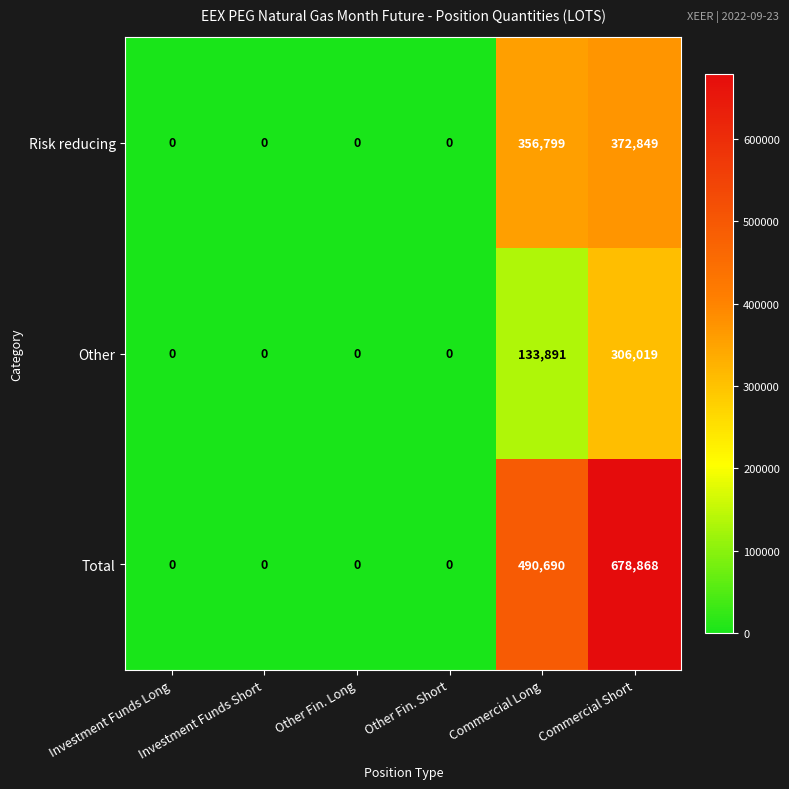

At how many categories does at least one series exceed 390722?

2